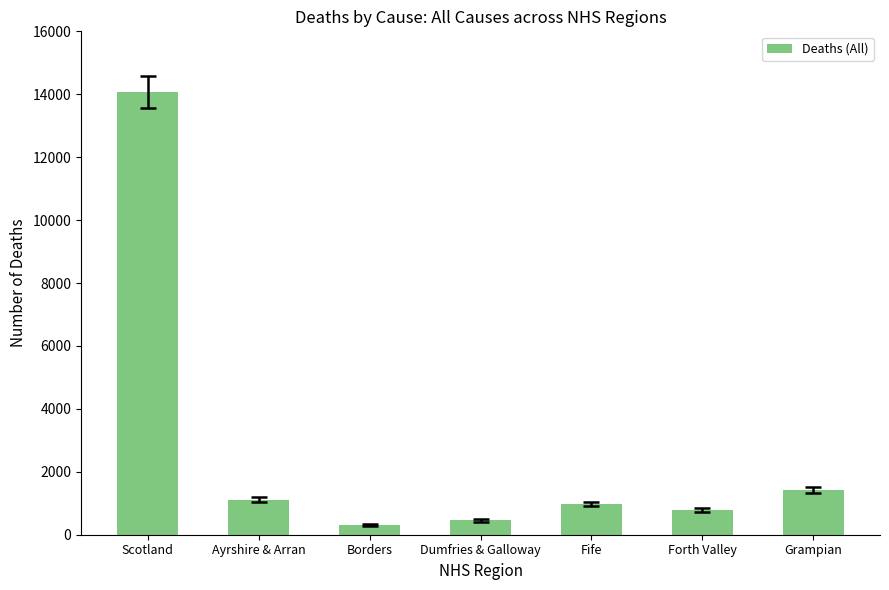

Between Grampian and Scotland, which is larger?

Scotland